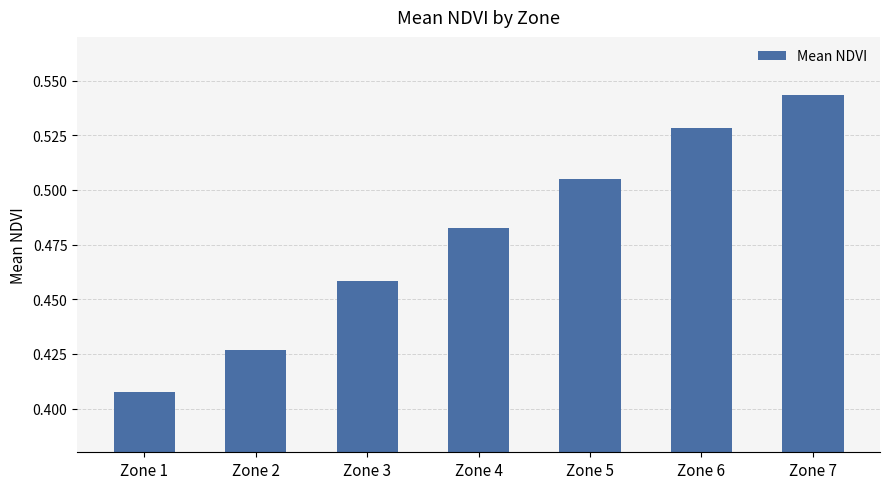

At which category does the chart reach its minimum across all series?

Zone 1